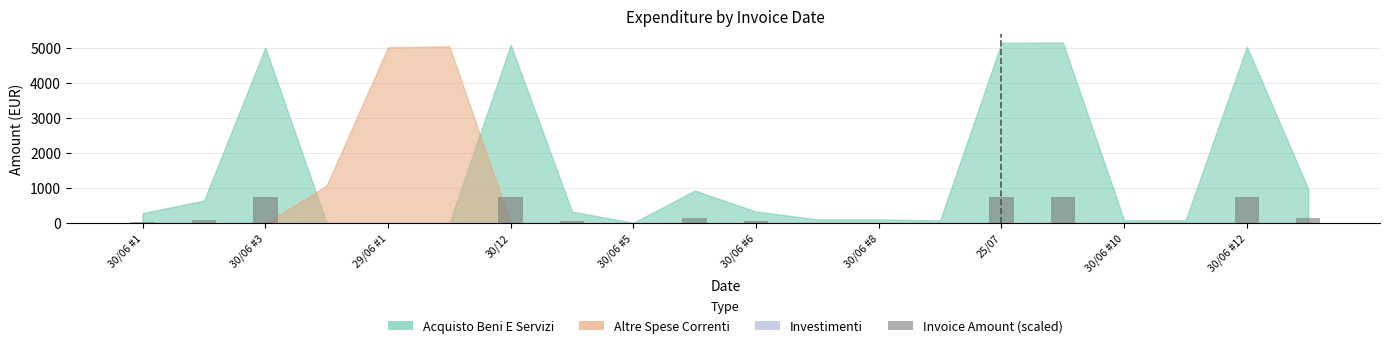

What is the greatest value displayed?

750.0